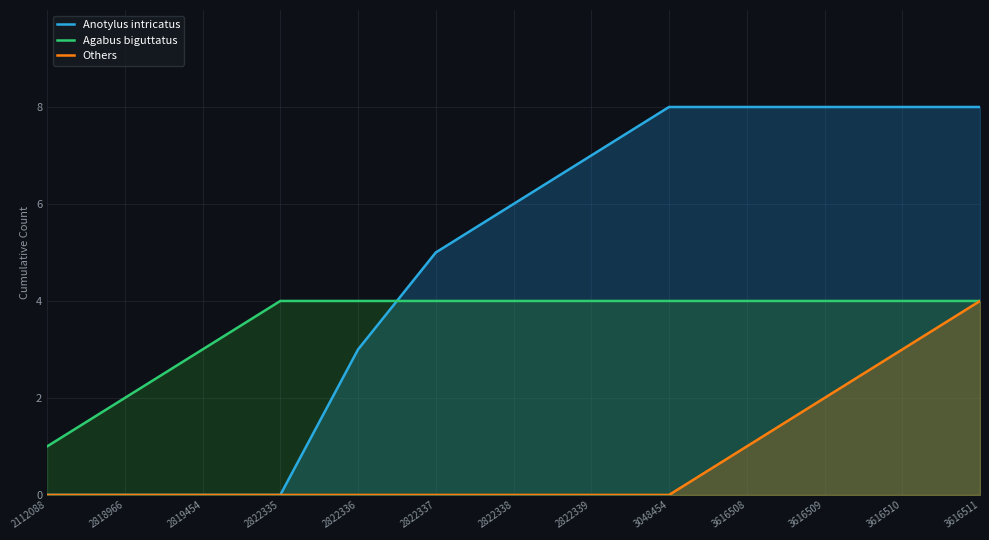

How many values in the Anotylus intricatus series exceed 6?

6